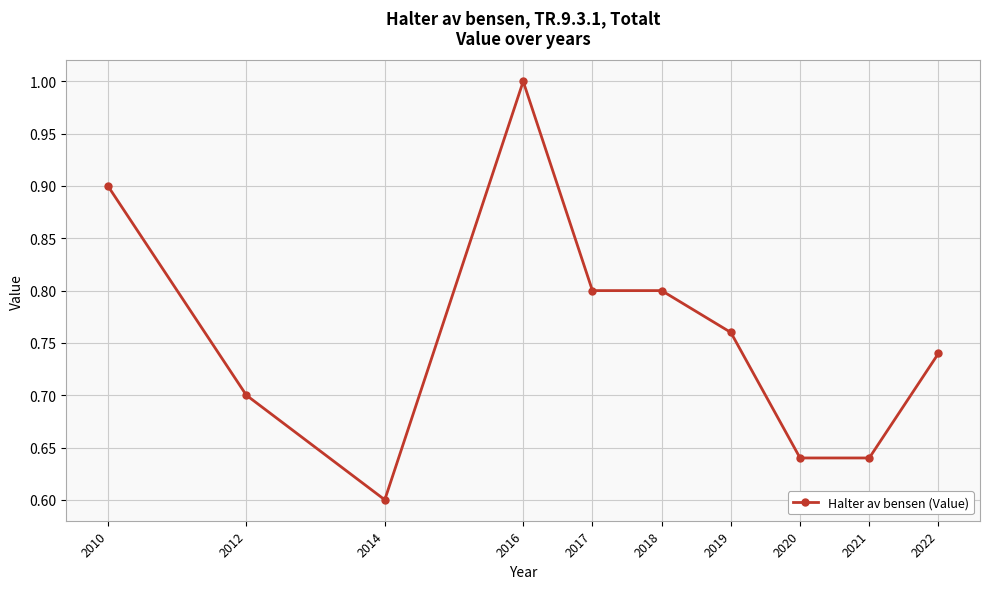

At which category does the data reach its first local peak?

2016